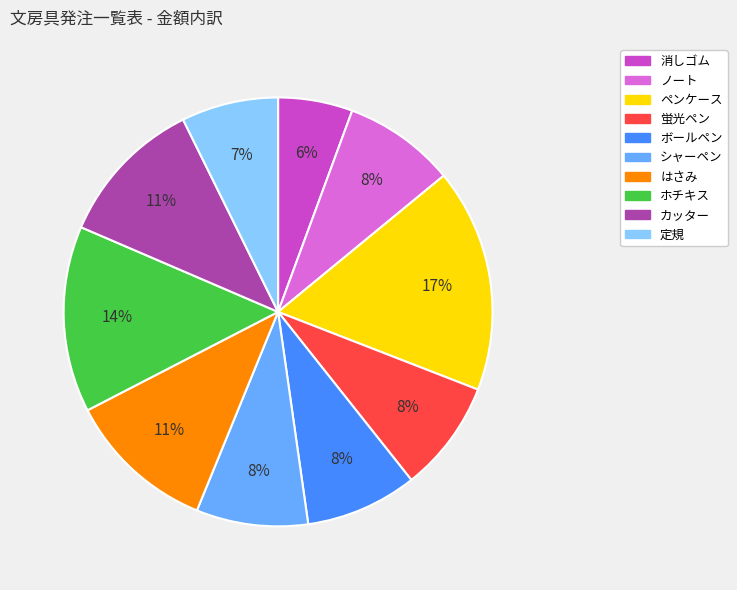

Count the number of slices in the pie.

10